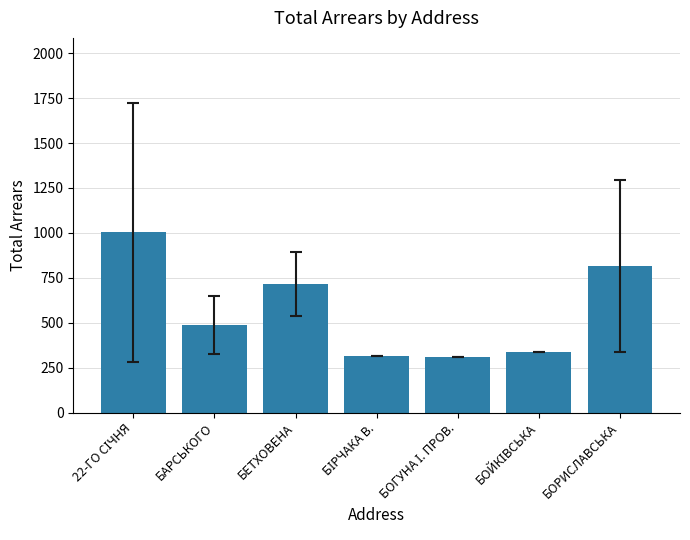

What is the maximum value shown in the chart?

1003.6